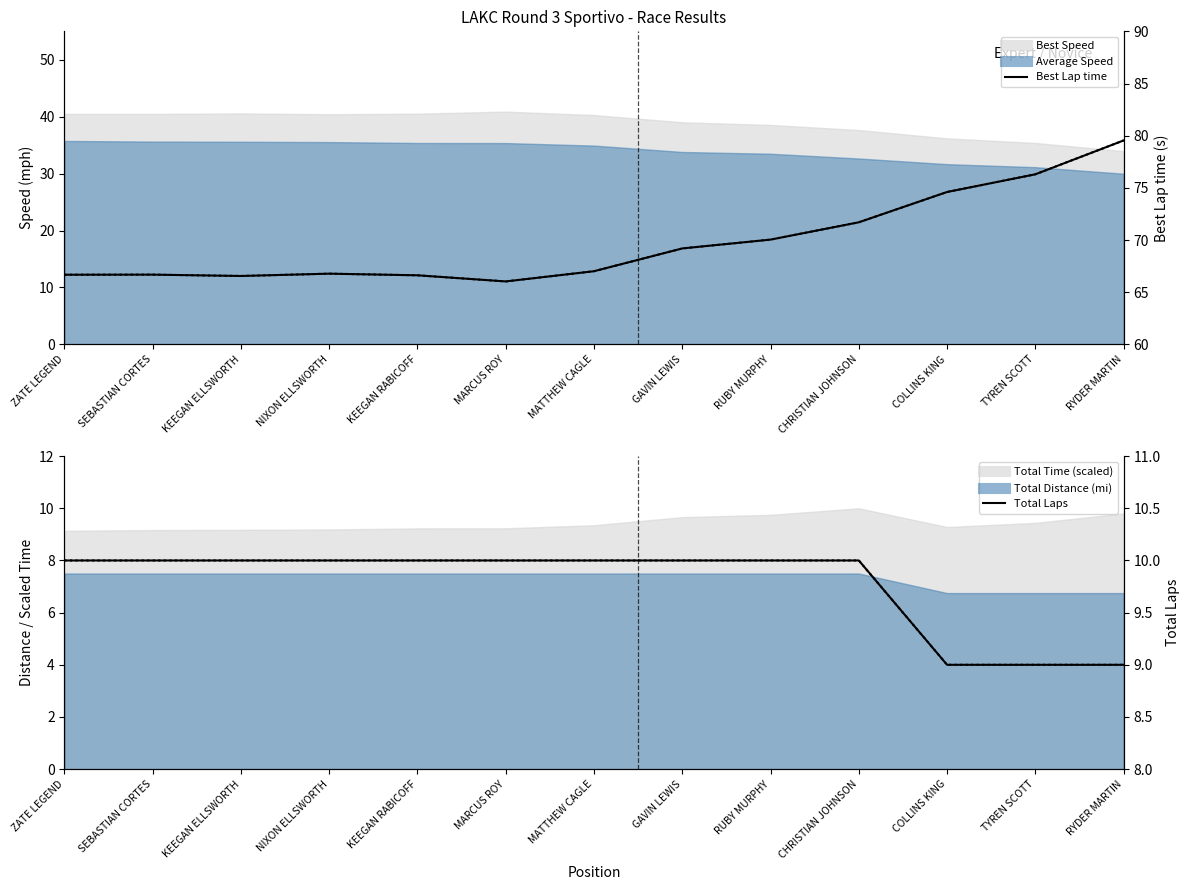

What is the difference between the maximum and minimum values in the Best Lap time series?

13.5